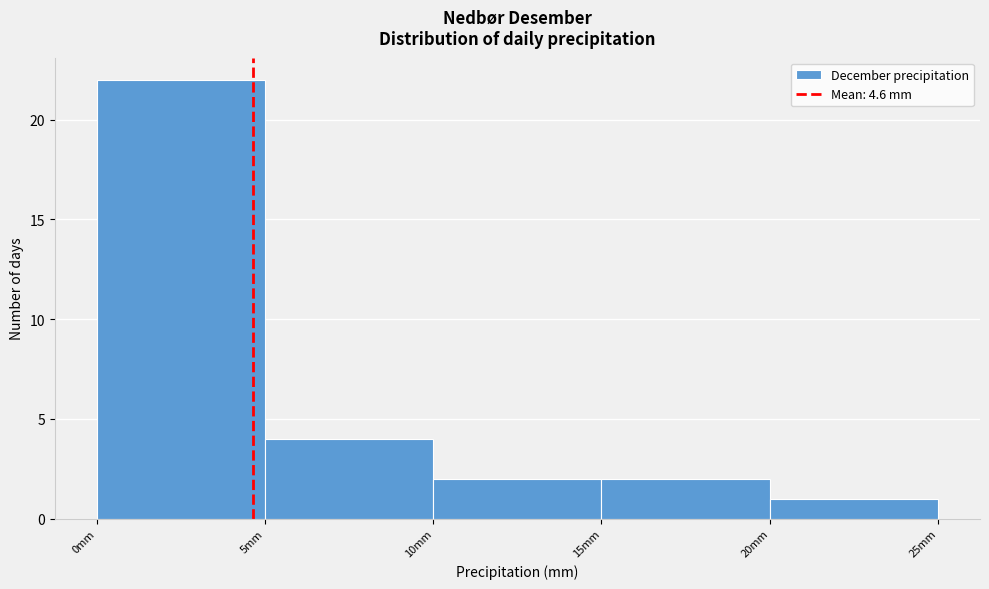

Reading left to right, list every bar in this chart as the range it spans on the x-axis followed by its height. The values are not printed on the chart, so give them approximately, as read against the axis.

0 to 5: 22
5 to 10: 4
10 to 15: 2
15 to 20: 2
20 to 25: 1